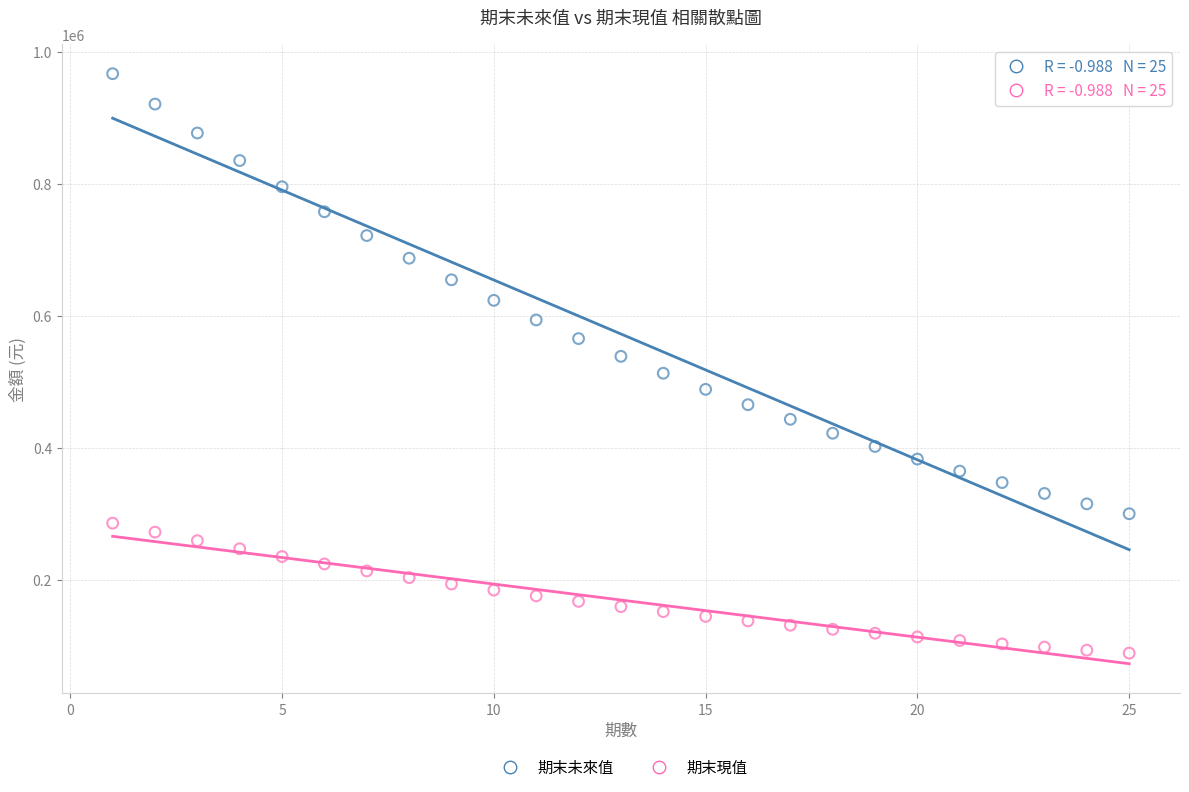

In the 期末未來值 series, what Y value is closest to 633764?

623678.5